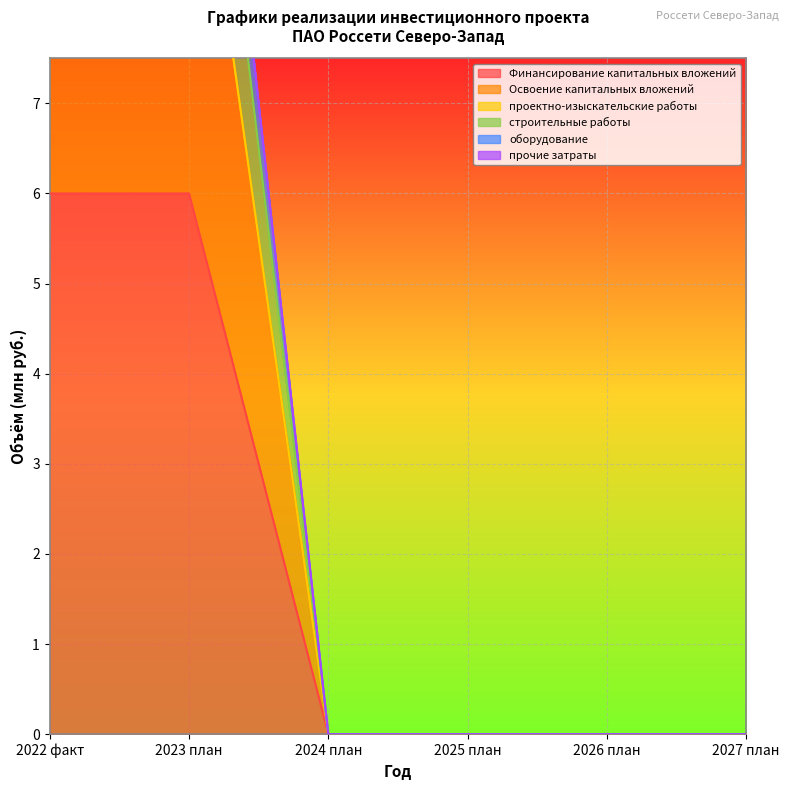

Which series has the largest total across all categories?

оборудование